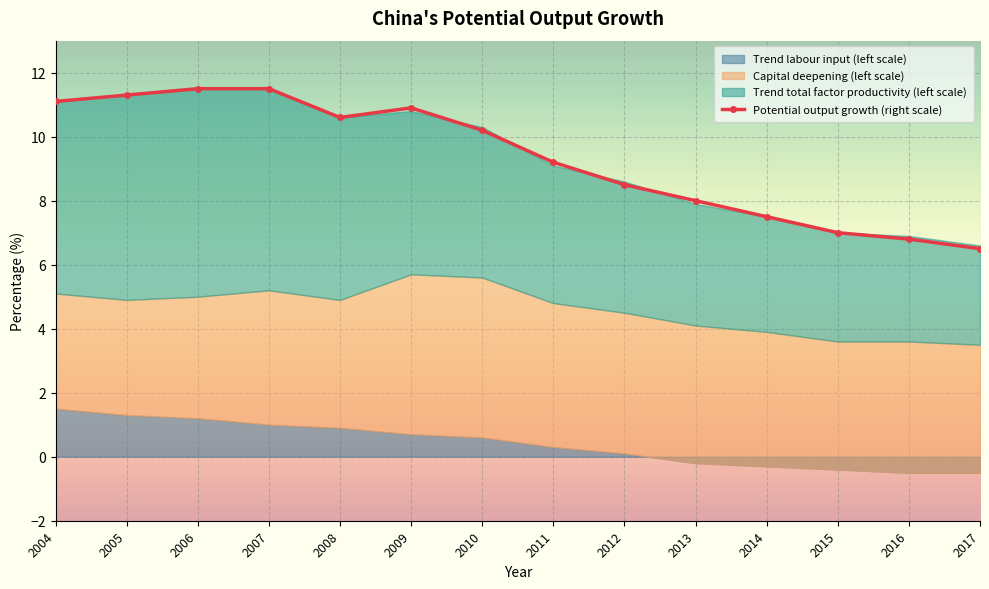

List the labels in order of value, smallest first.

2017, 2016, 2015, 2014, 2013, 2012, 2011, 2010, 2008, 2009, 2004, 2005, 2006, 2007